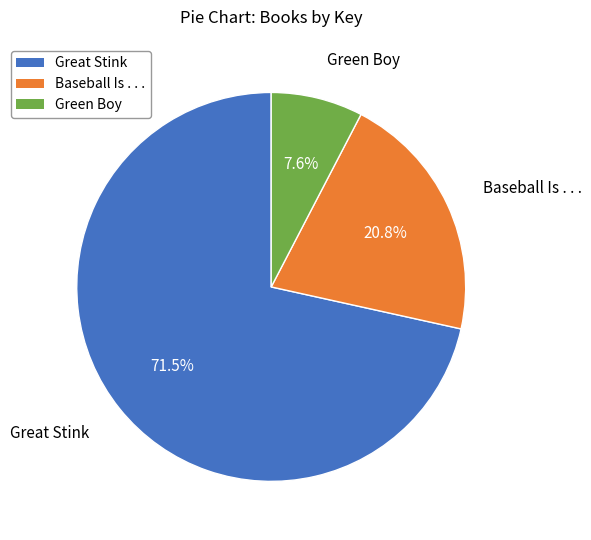

Does Green Boy represent more than half of the total?

No